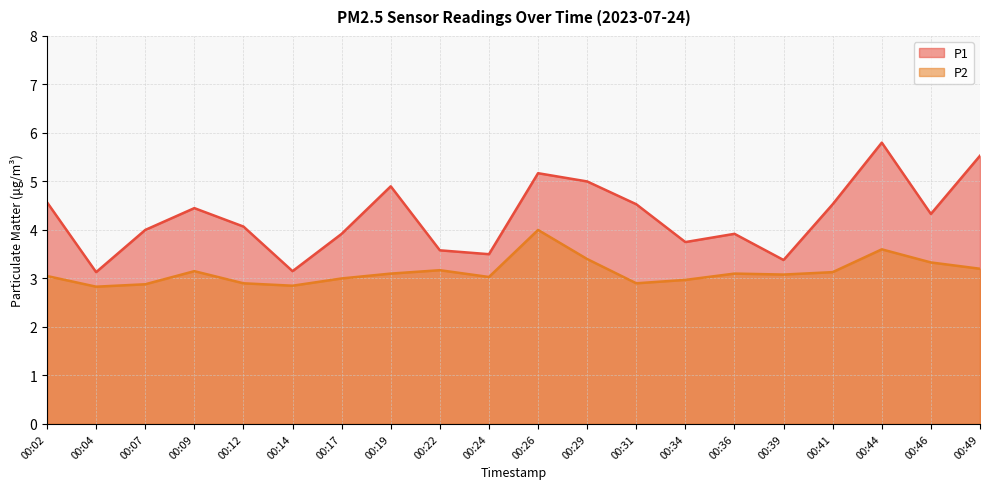

What is the total value across all series at 00:09?

7.6